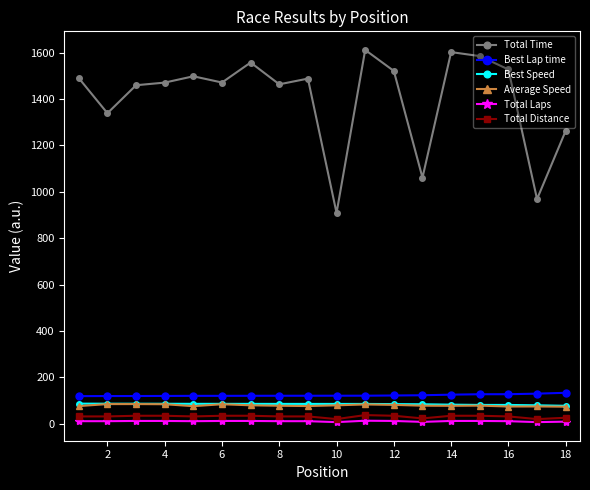

Count the number of categories in the chart.

18